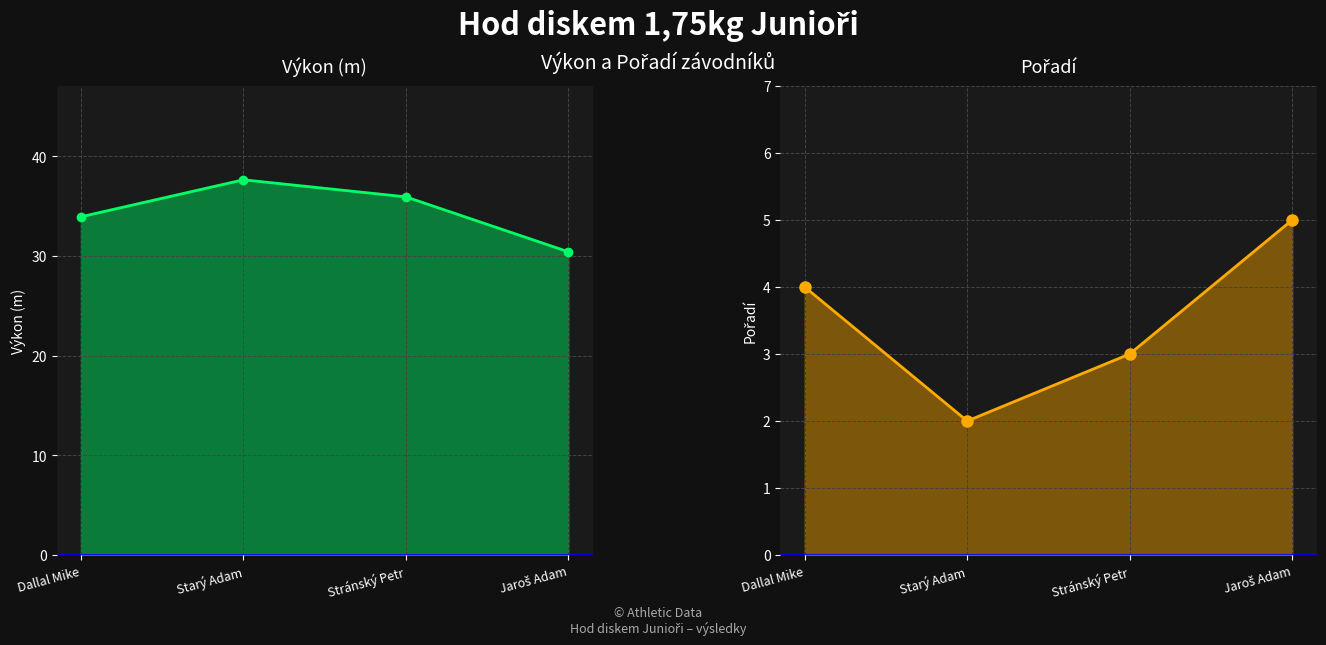

How many values in the Pořadí series exceed 4?

1